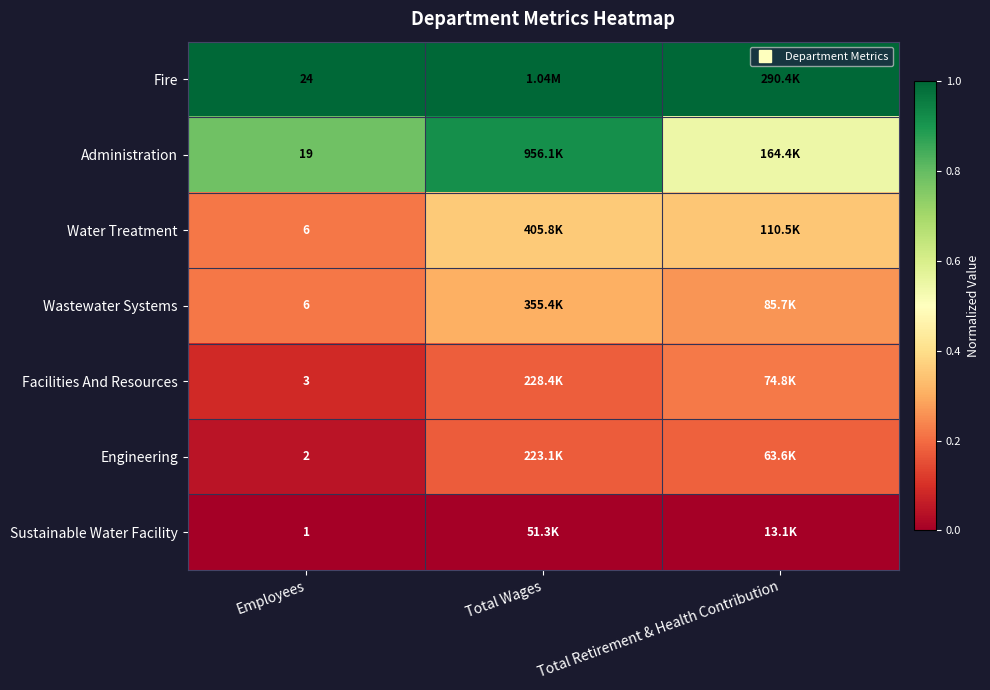

Which has a higher value, Total Wages or Employees?

Total Wages